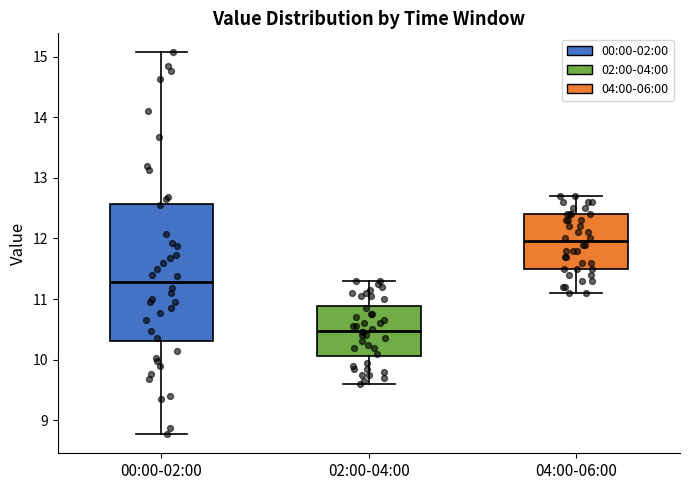

Which box is the tallest, from its lower edge to its upper edge?

00:00-02:00